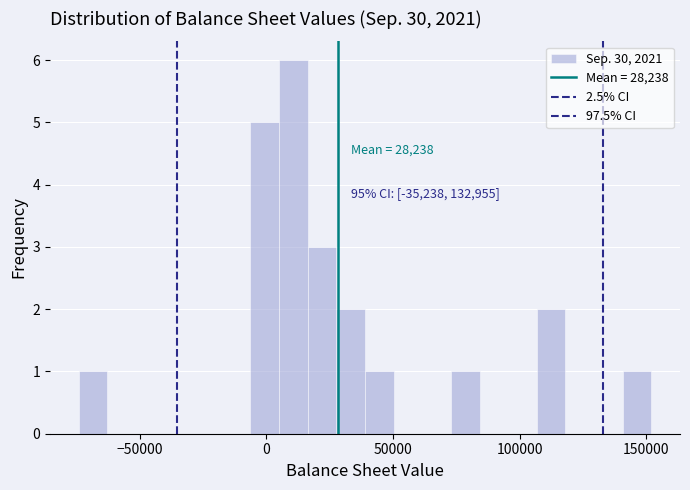

Around what value on the x-axis is the tallest bar? Give the approximate position of its centre, as read against the axis.

10000